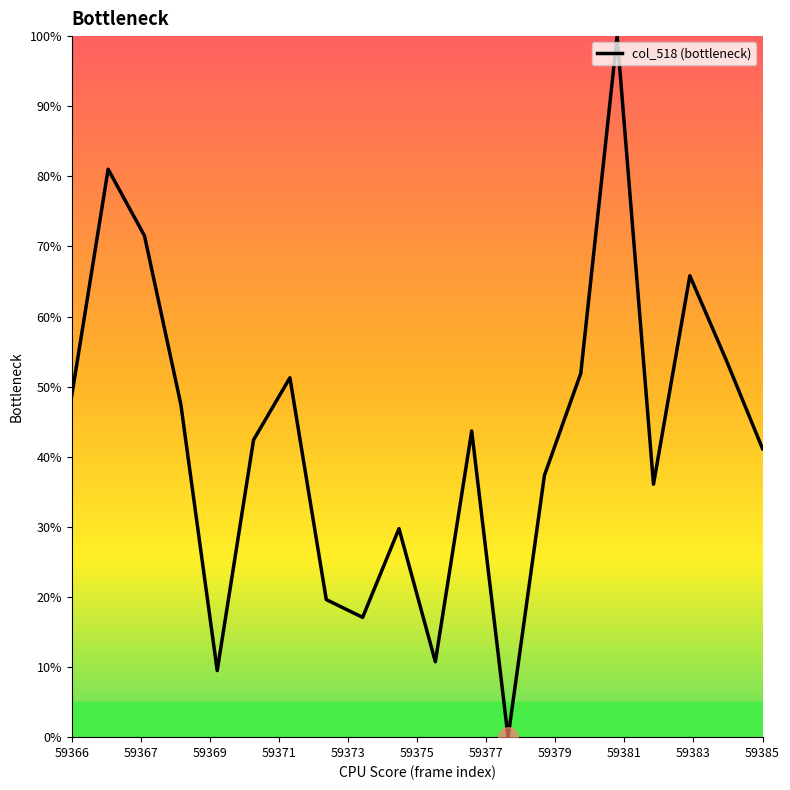

What is the difference between the maximum and minimum values?

100.0